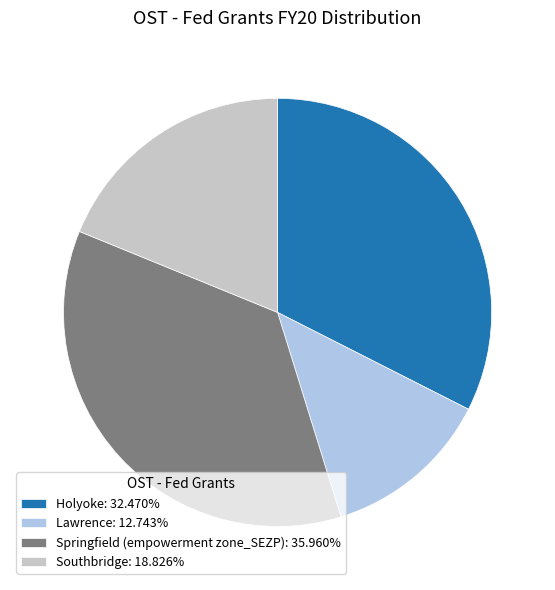

How many segments does this pie chart have?

4